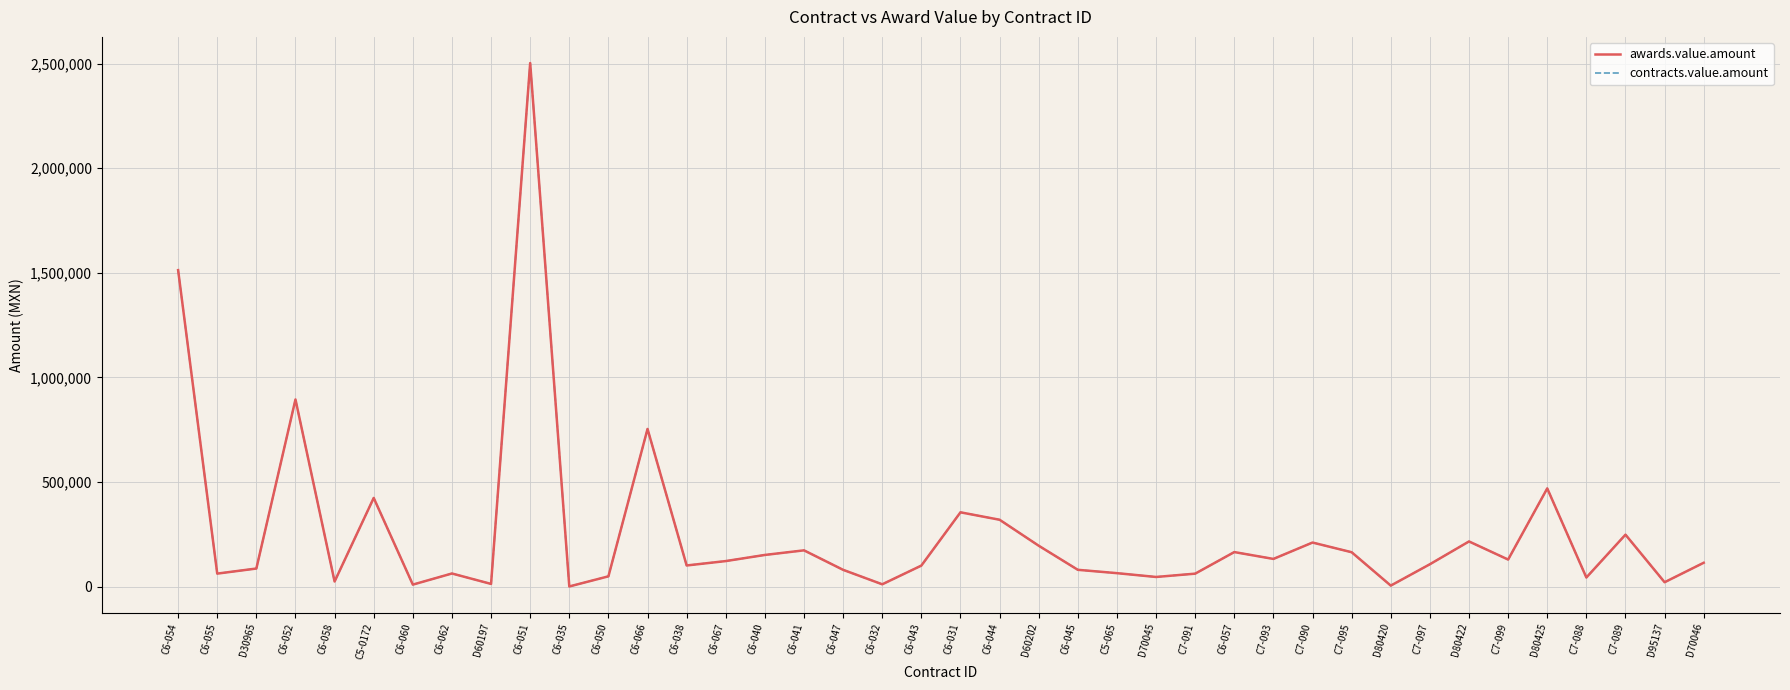

Is the value of awards.value.amount at D30965 greater than the value of contracts.value.amount at C6-052?

No